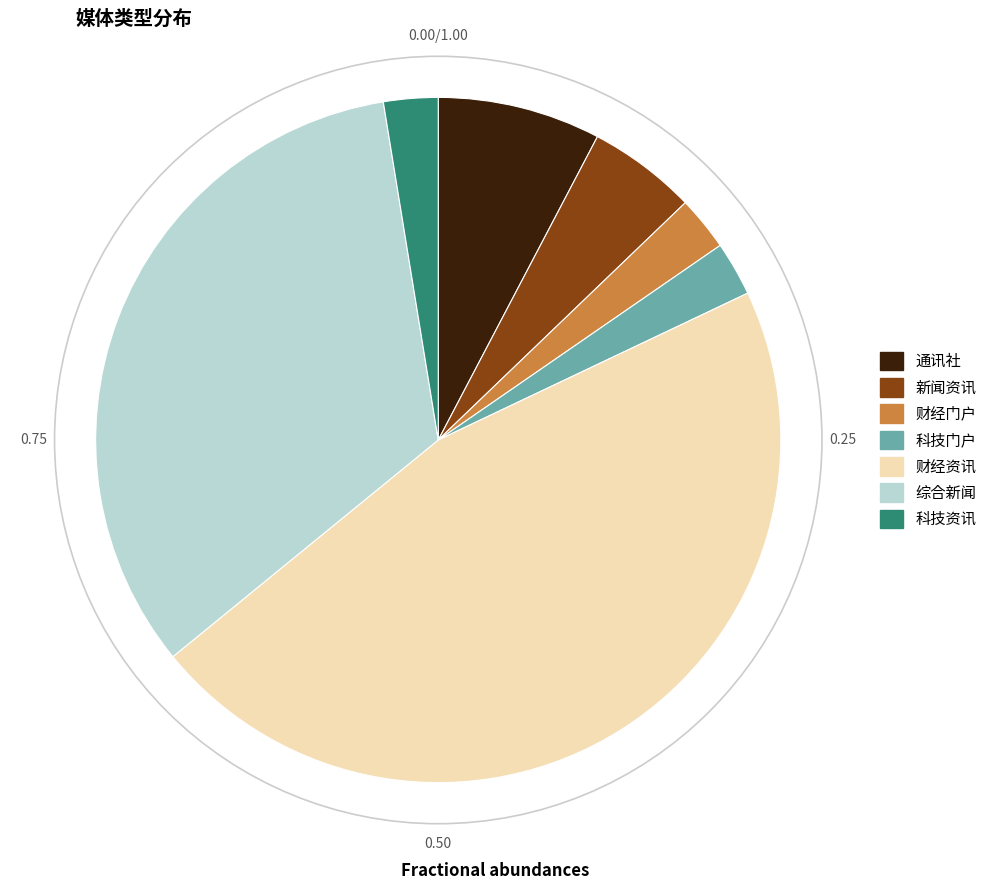

Is the sum of 综合新闻 and 科技门户 greater than half?

No